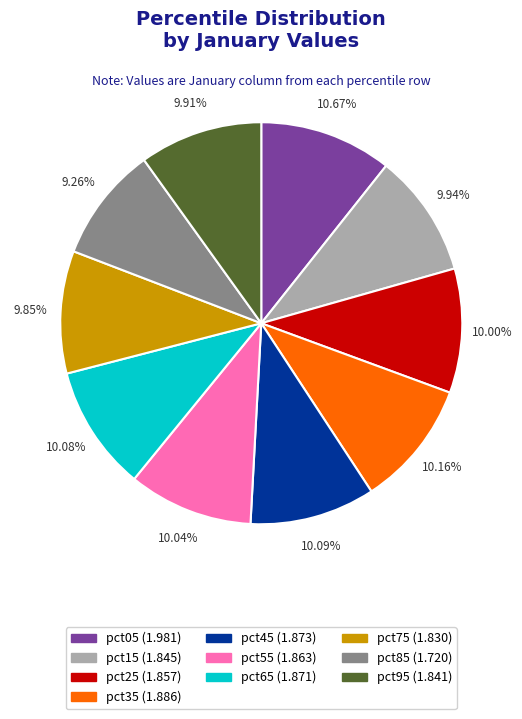

Which has a higher value, pct45 or pct05?

pct05